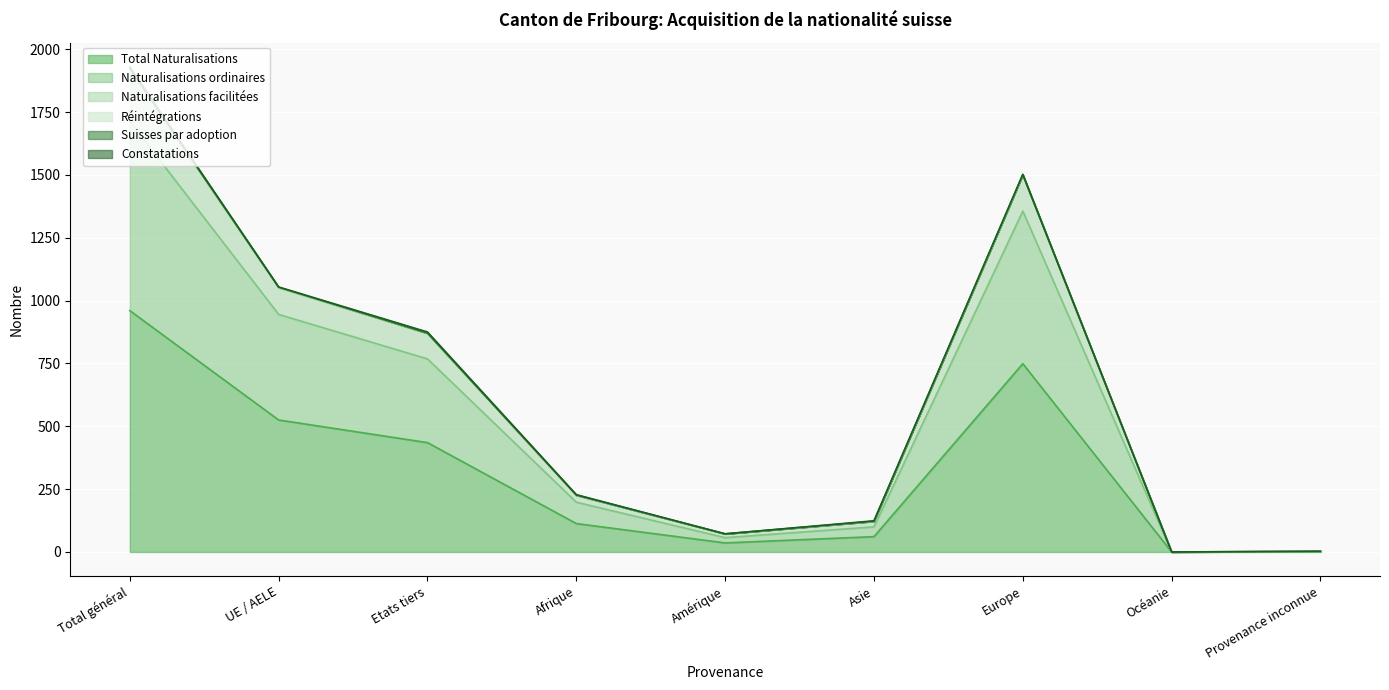

Reading left to right, what are all the values shown in this chart?

Total Naturalisations: 960	525	435	113	36	61	749	0	1
Naturalisations ordinaires: 1713	945	768	198	57	100	1356	0	2
Naturalisations facilitées: 1929	1054	875	228	72	124	1502	0	3